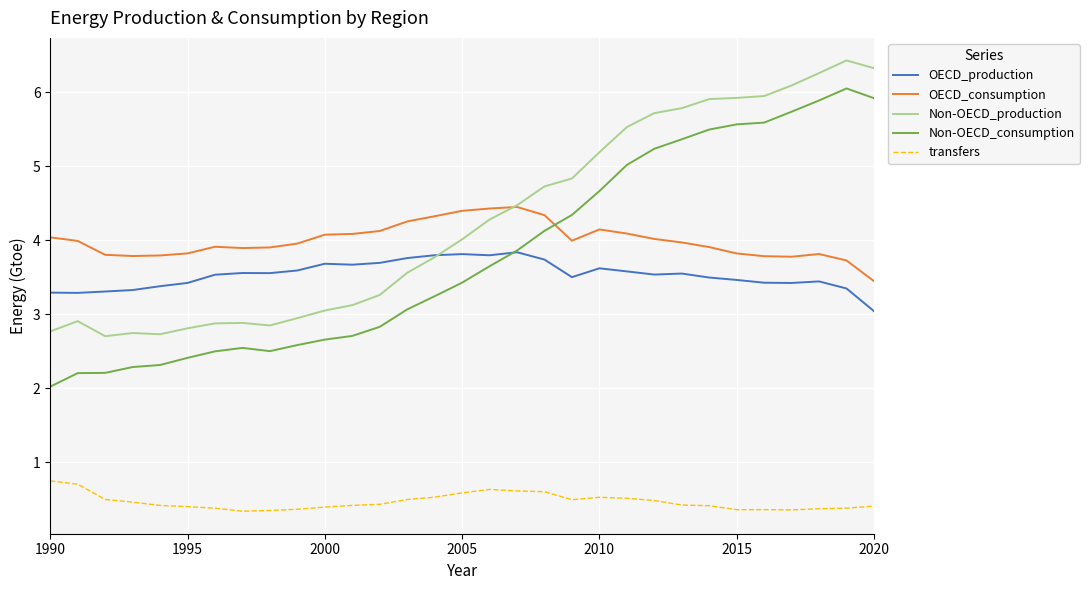

Which series has the widest spread of values?

Non-OECD_consumption